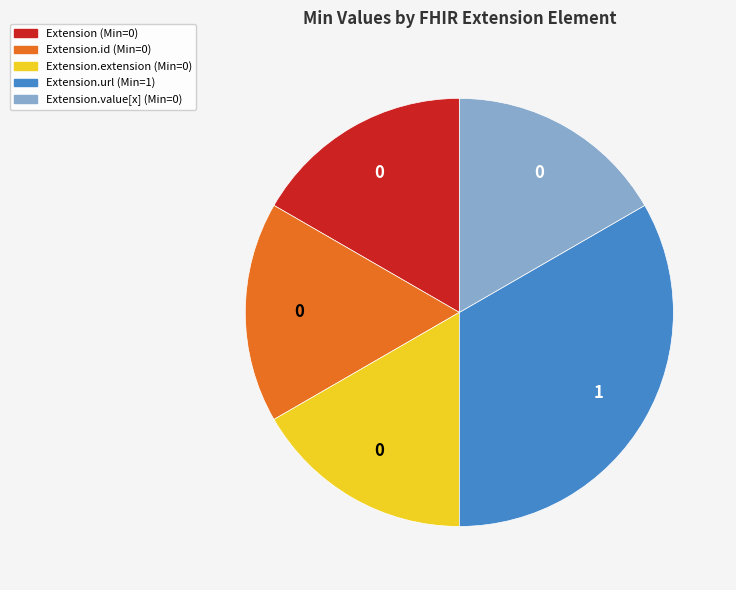

What is the ratio of the value at Extension.url (Min=1) to the value at Extension.extension (Min=0)?

2.0